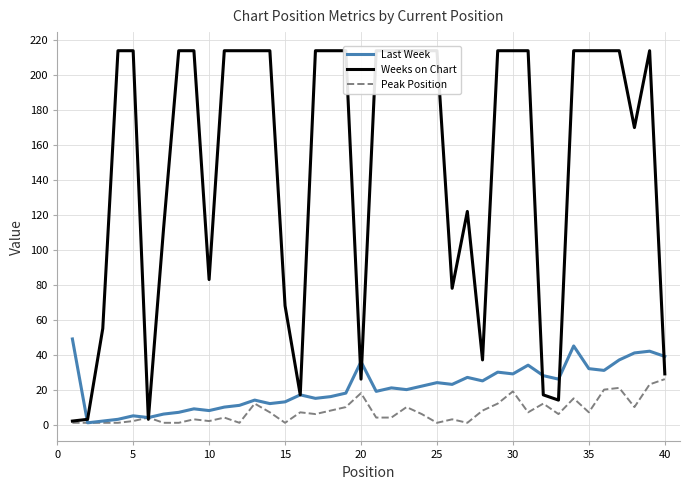

How many interior local valleys does the Last Week series have?

12